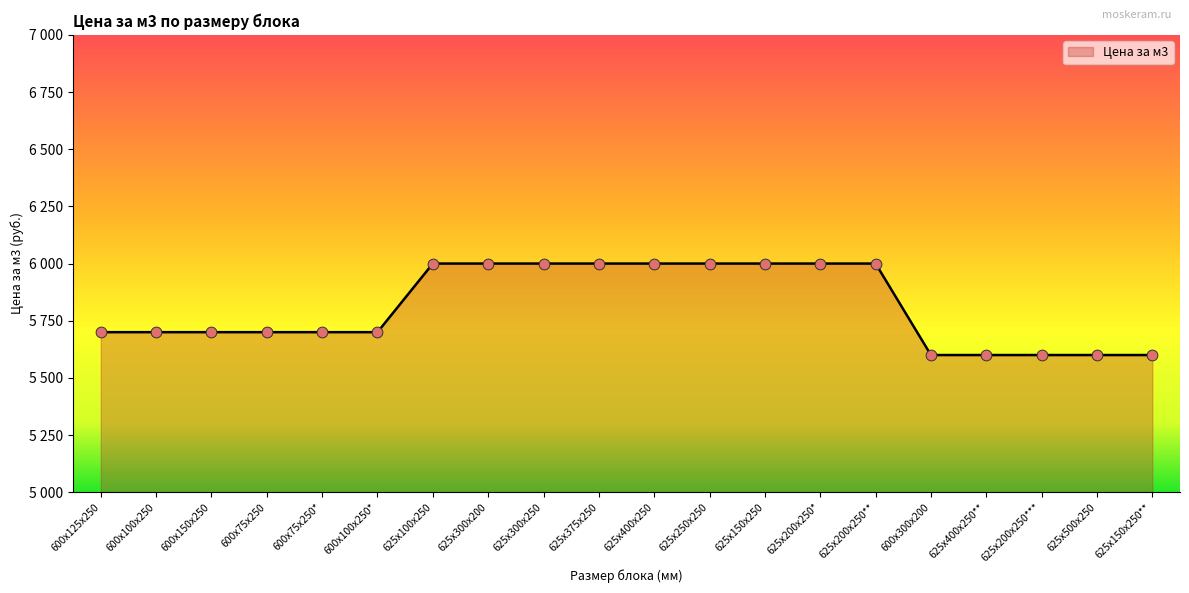

Does the chart have visible grid lines?

No